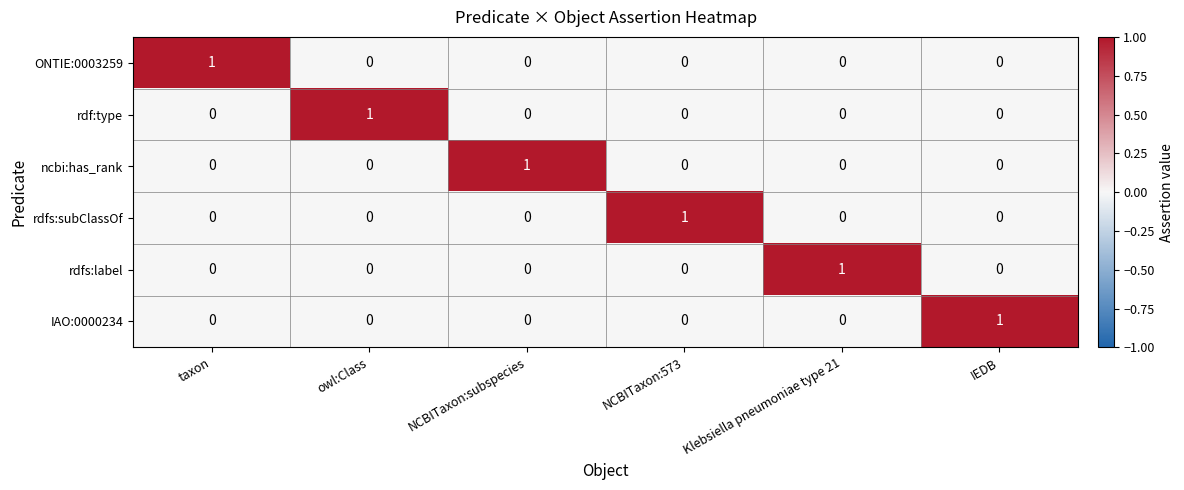

The value of rdf:type at IEDB is -1. True or false?

False